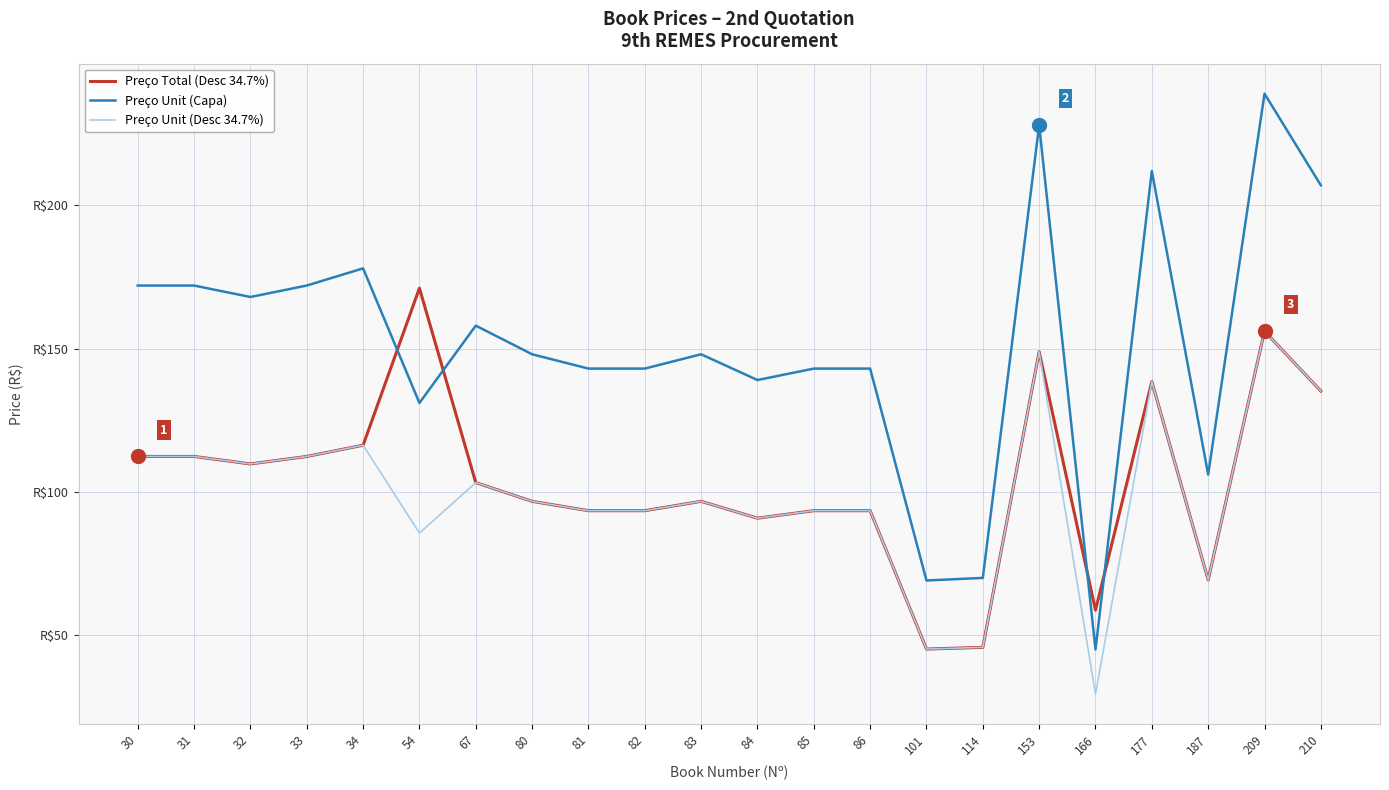

True or false: Preço Unit (Desc 34.7%) has a value of 121.8 at 82.

False